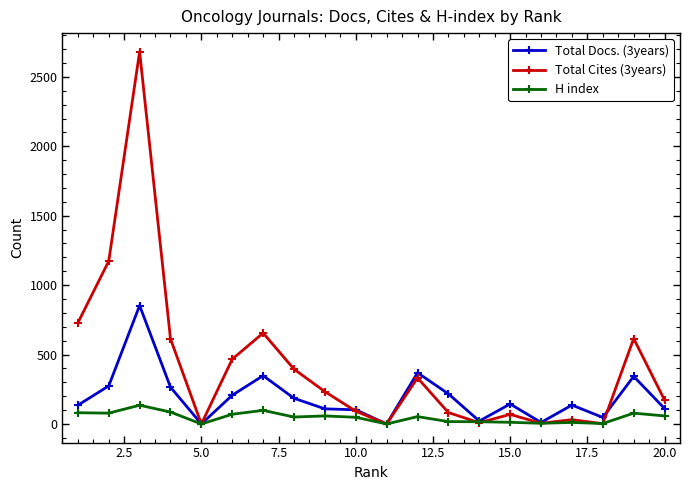

List the series in order of their overall mean, lowest first.

H index, Total Docs. (3years), Total Cites (3years)